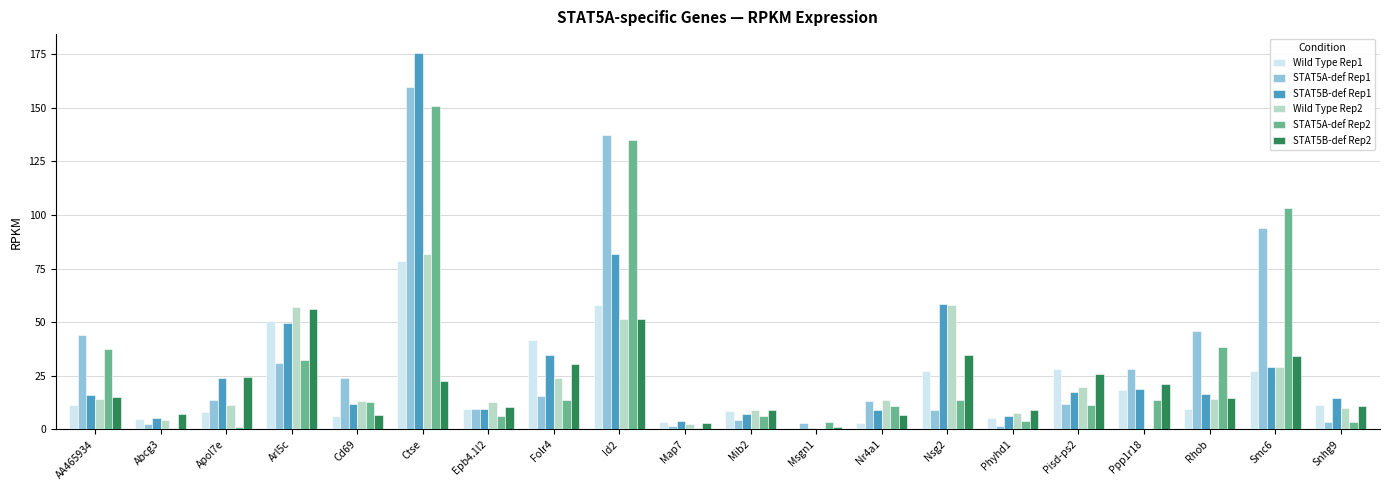

What is the sum of all STAT5A-def Rep1 values?

653.9